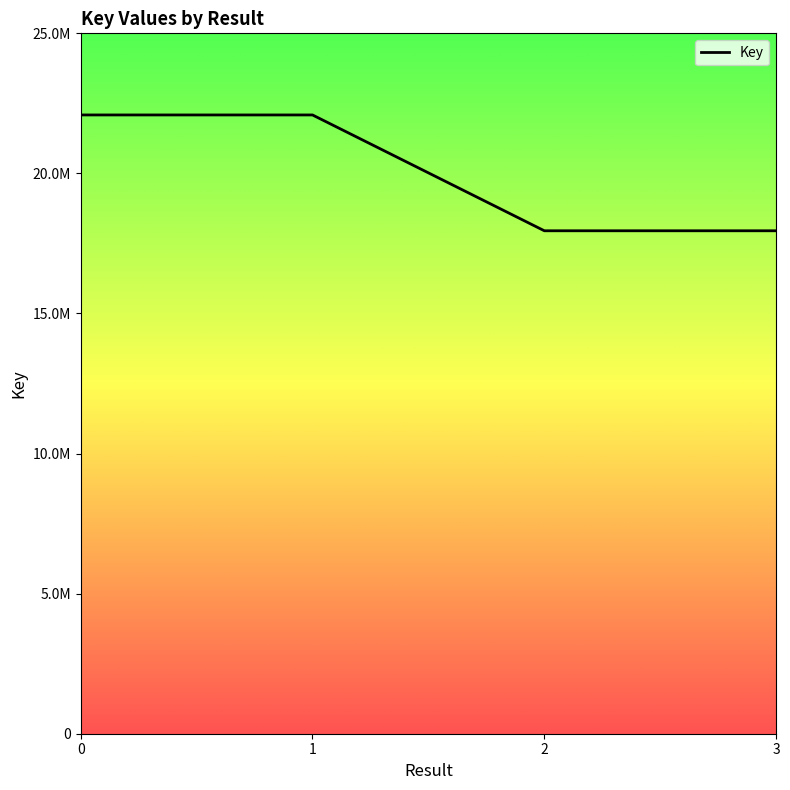

What is the value of the 2nd point from the left?

22086725